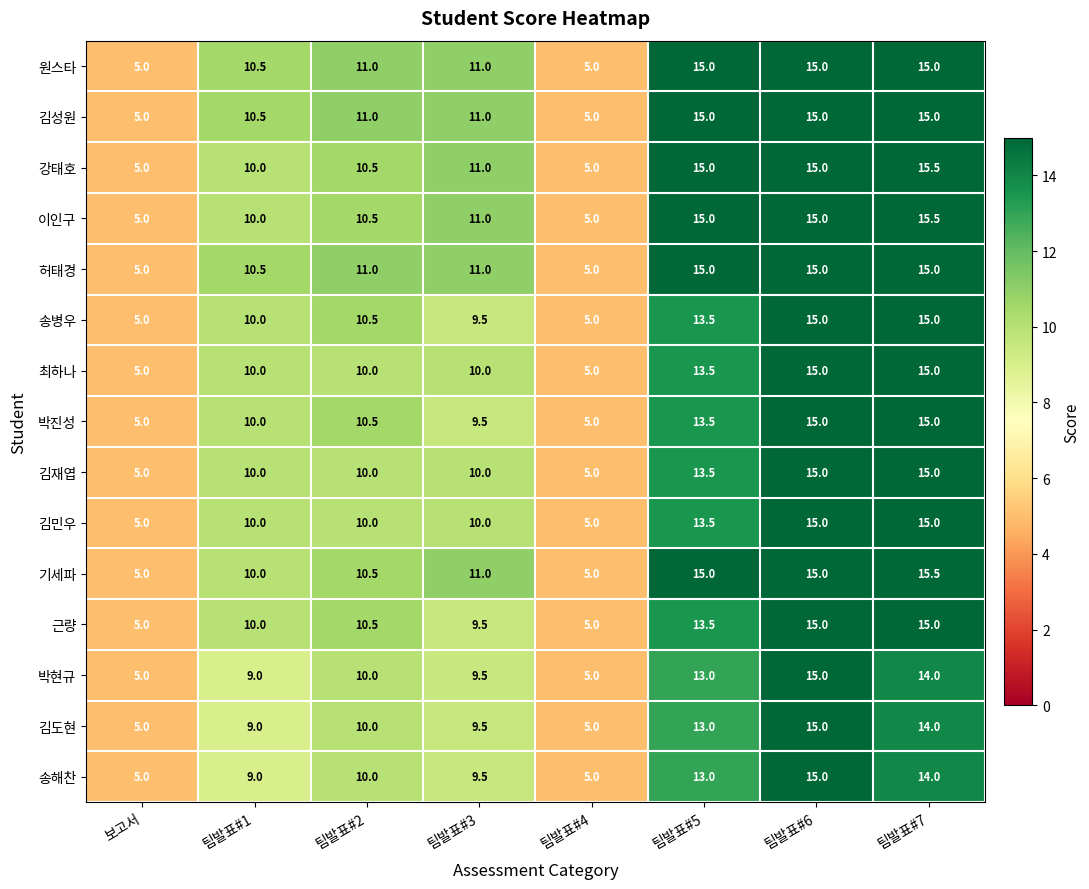

What is the maximum value shown in the chart?

15.5